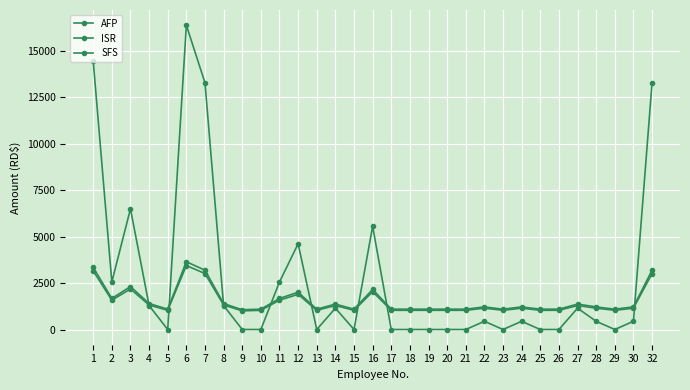

What is the value of the AFP point at the 5th from the left?

1033.2